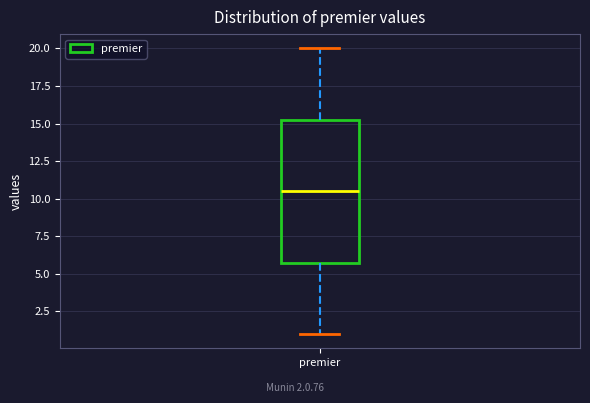

Transcribe this box plot: give where the median line is, the range the box spans, and where the two whiskers end, as read against the y-axis. The values are not printed on the chart, so give them approximately, as read against the axis.

median 10.5, box 6.0 to 15.5, whiskers 1.0 to 20.0